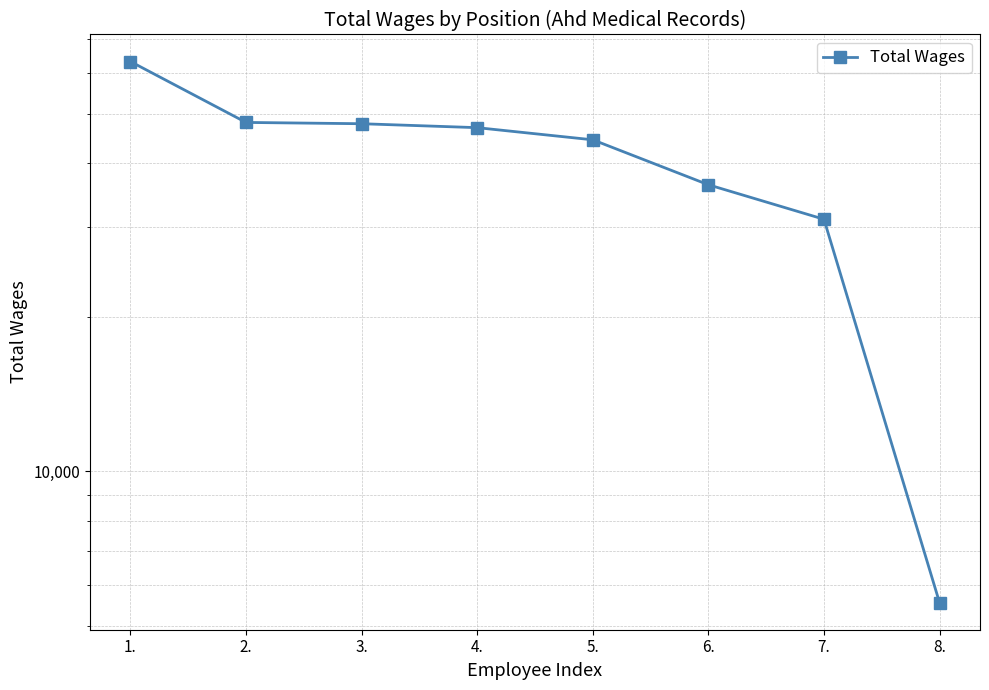

What is the label of the 5th point from the right?

4.